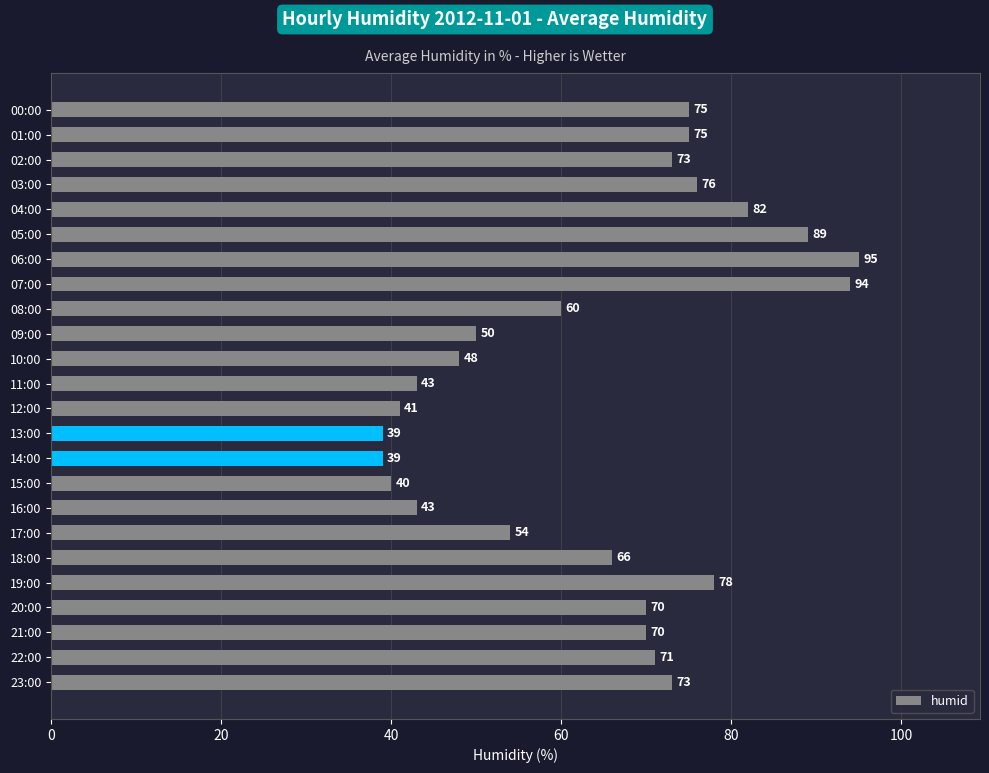

Which category has the highest value across all series?

06:00